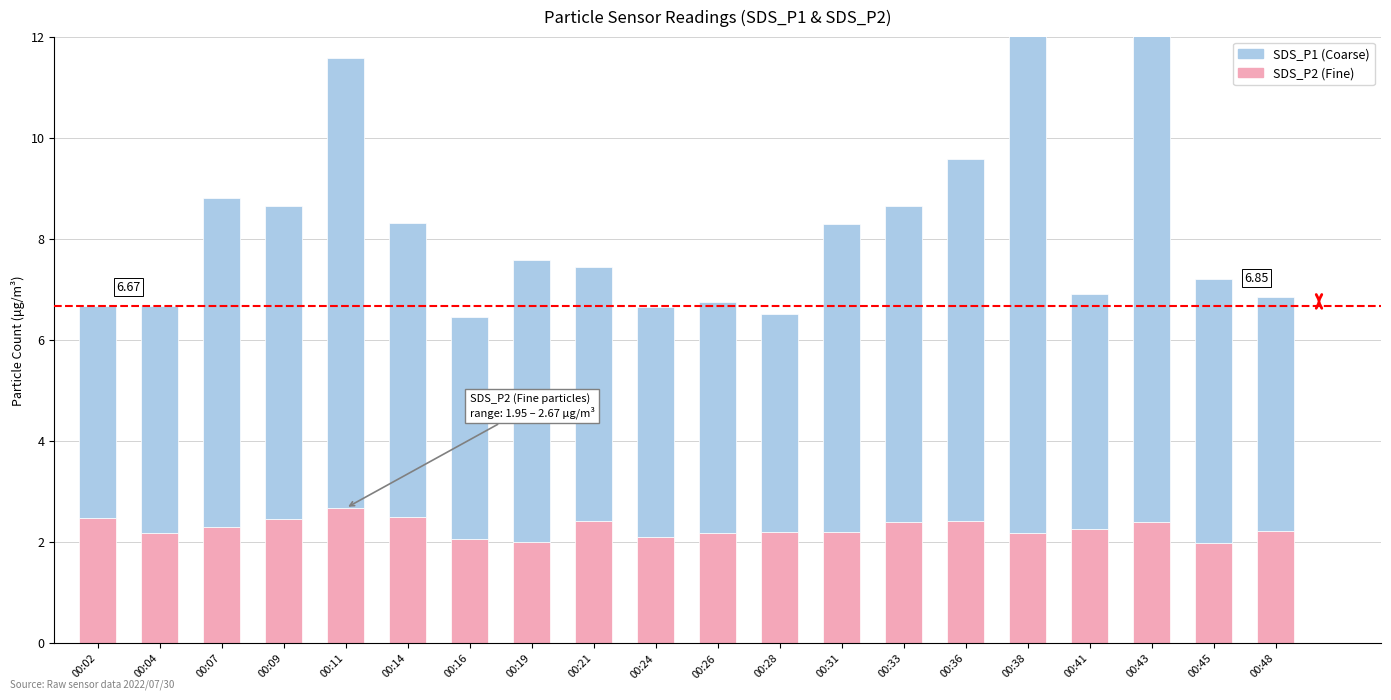

Count the number of categories in the chart.

20